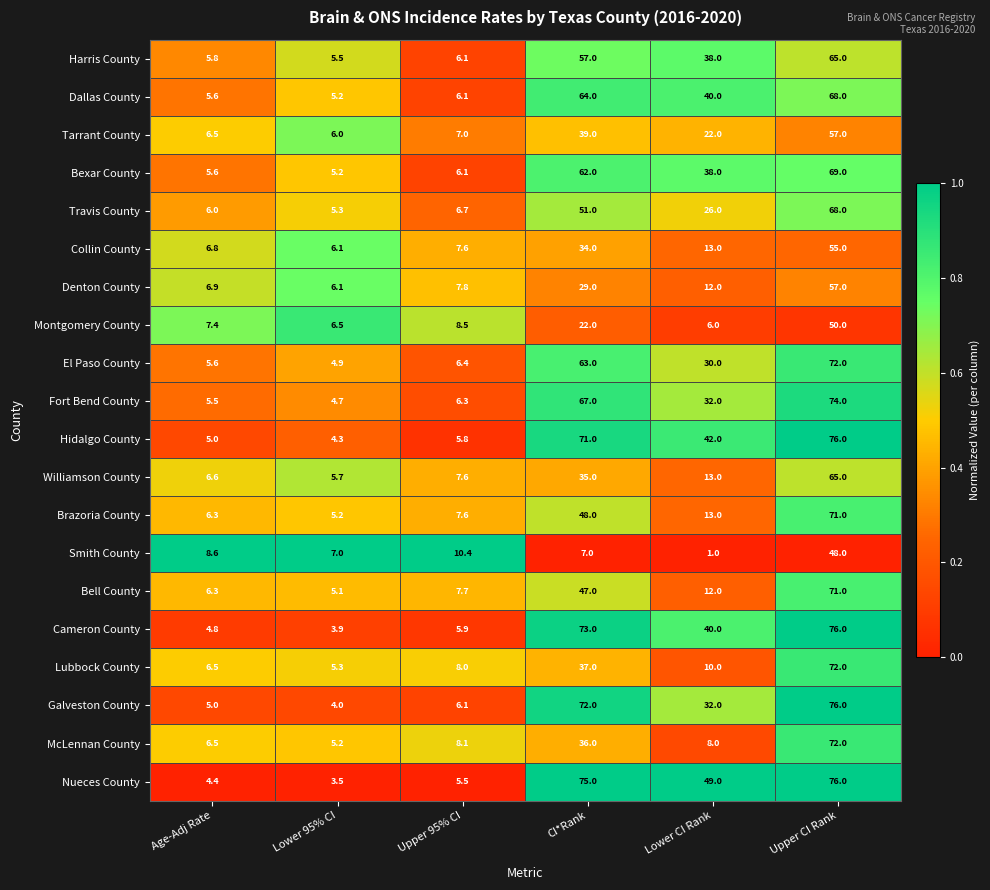

Which series has the largest total across all categories?

Nueces County